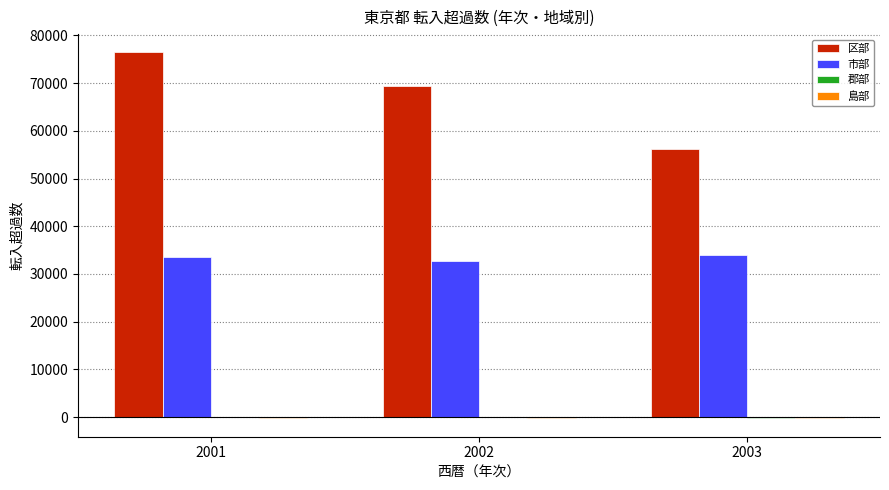

Which series changed the most between 2001 and 2003?

区部